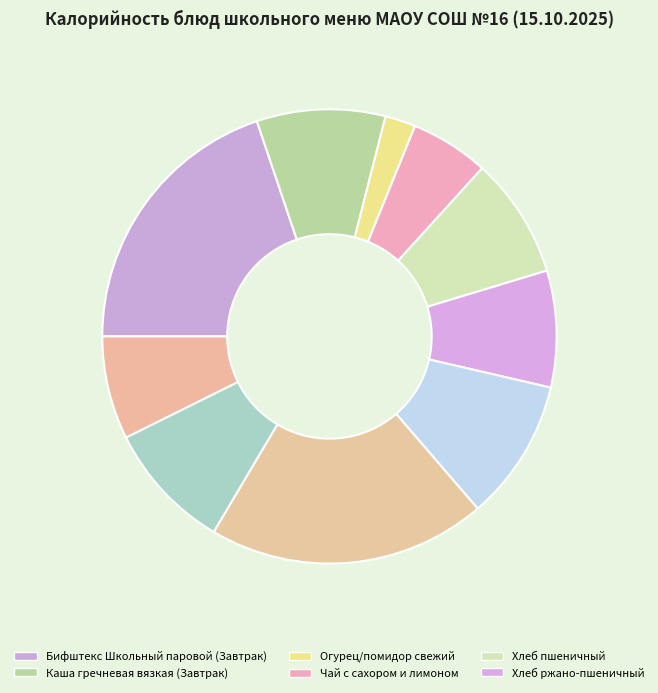

Which category has the smallest portion of the pie?

Огурец/помидор свежий